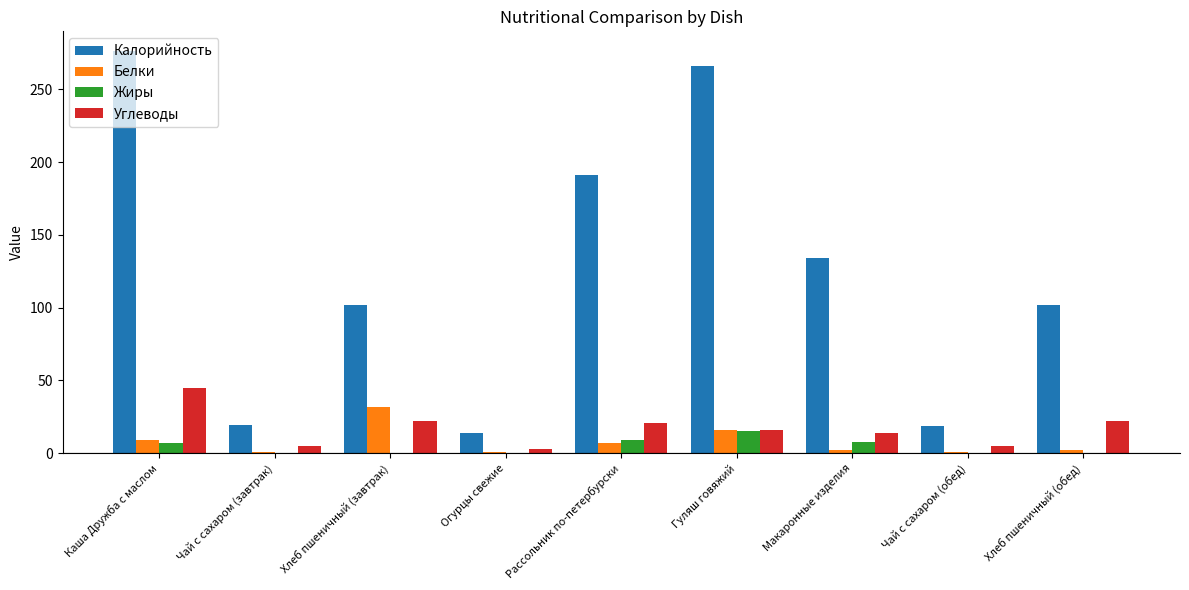

What is the total value across all series at Хлеб пшеничный (завтрак)?

156.0